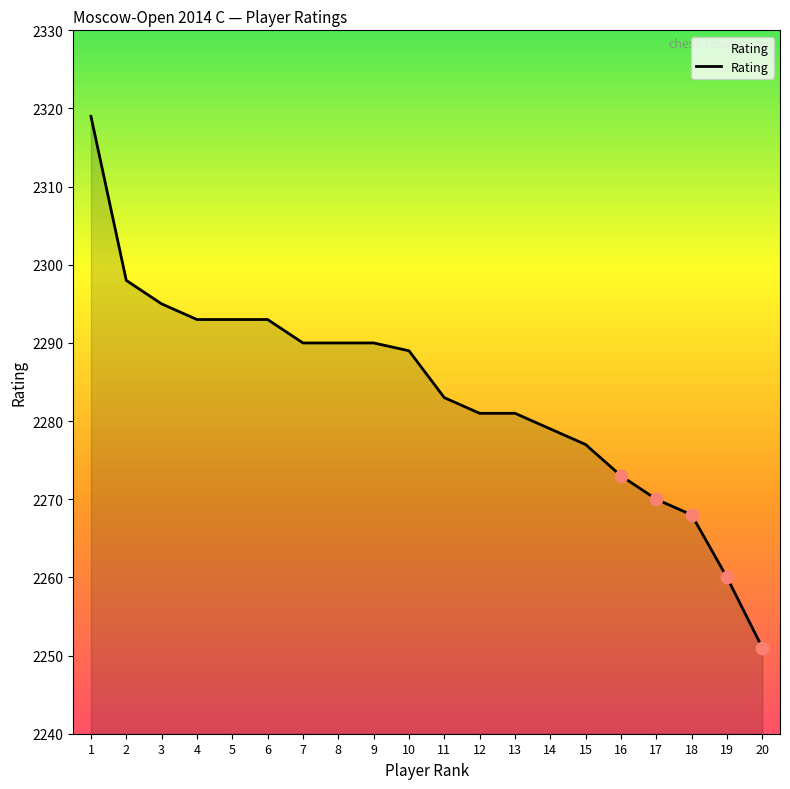

What is the change in value from 7 to 18?

-22